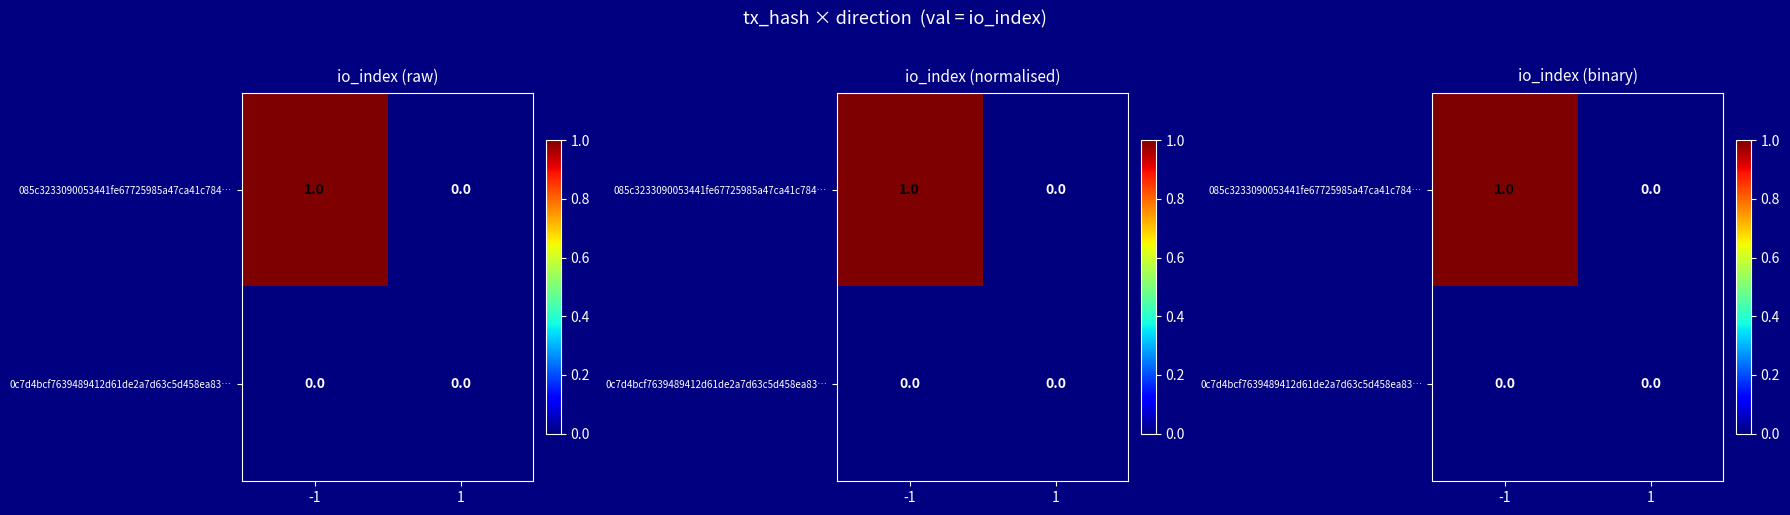

At which label does 085c3233090053441fe67725985a47ca41c784… reach its peak?

-1